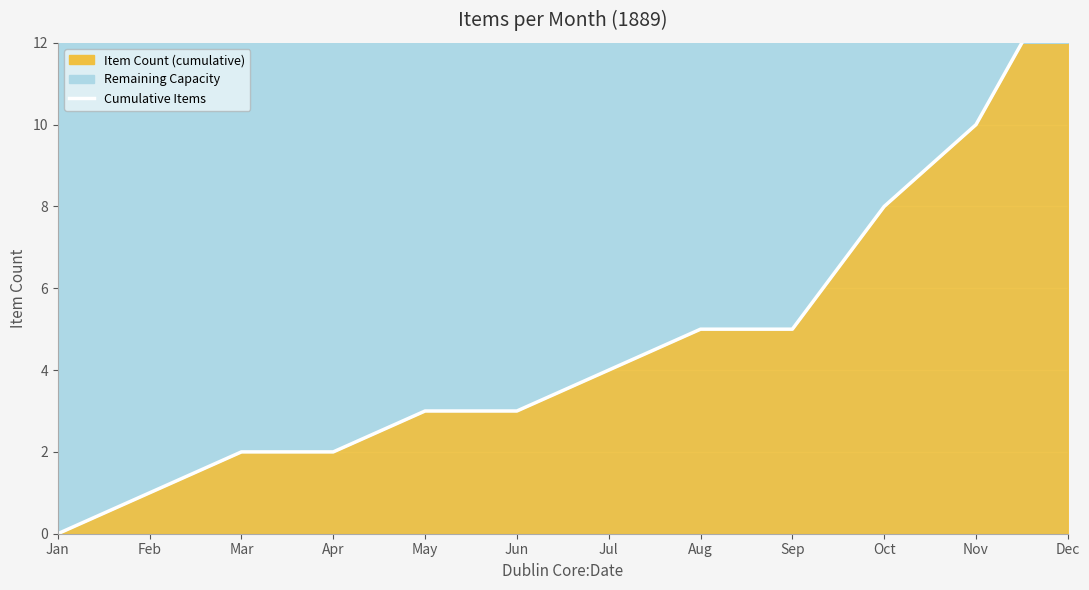

Rank the categories by value from lowest to highest.

Jan, Feb, Mar, Apr, May, Jun, Jul, Aug, Sep, Oct, Nov, Dec